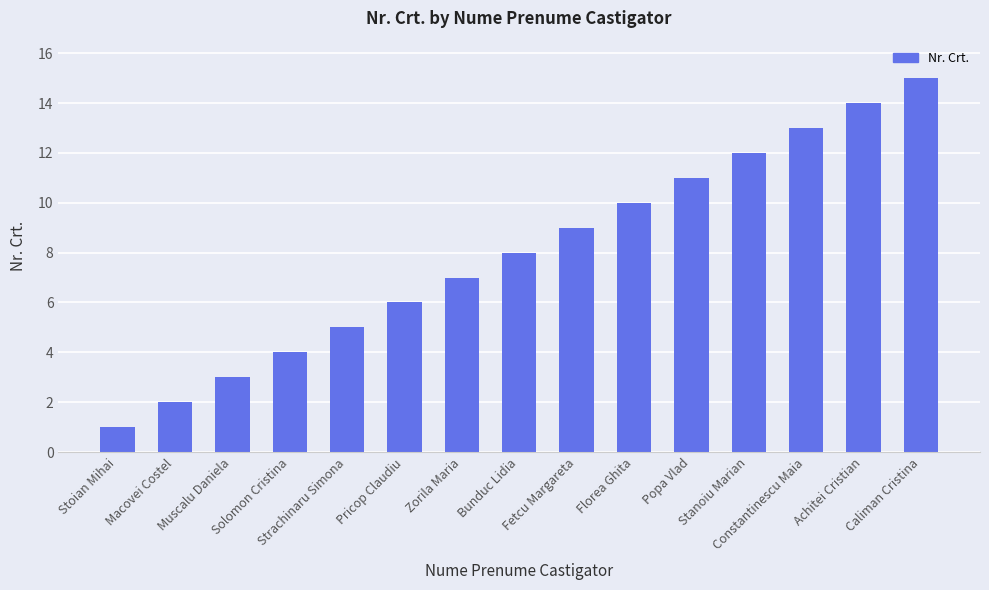

How many categories are shown in the chart?

15